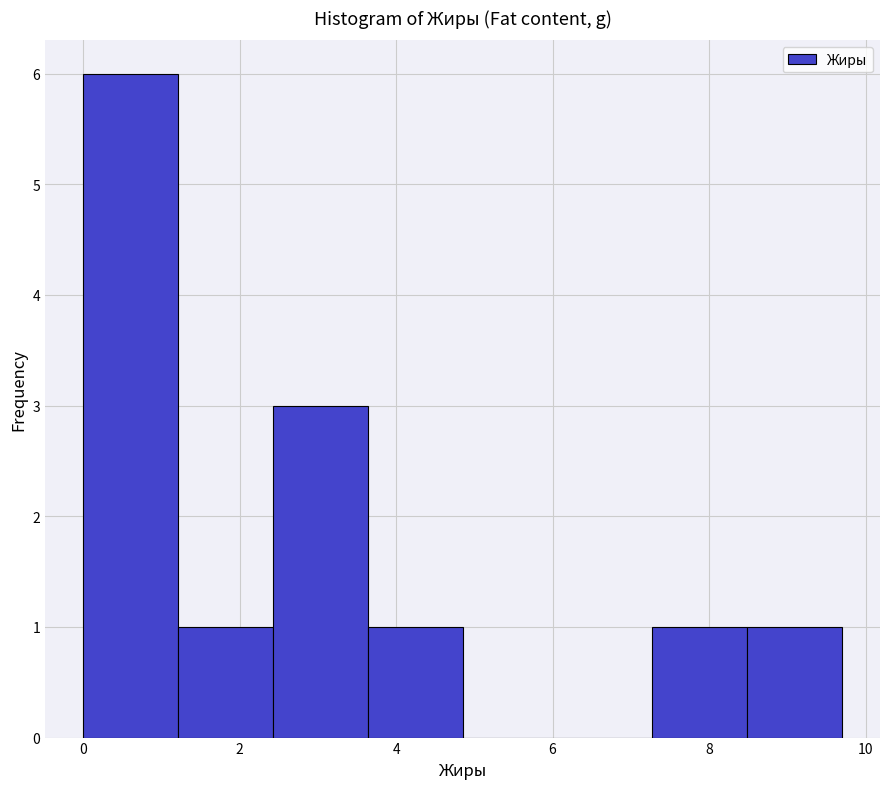

Which range on the x-axis has the tallest bar?

0.0 to 1.2